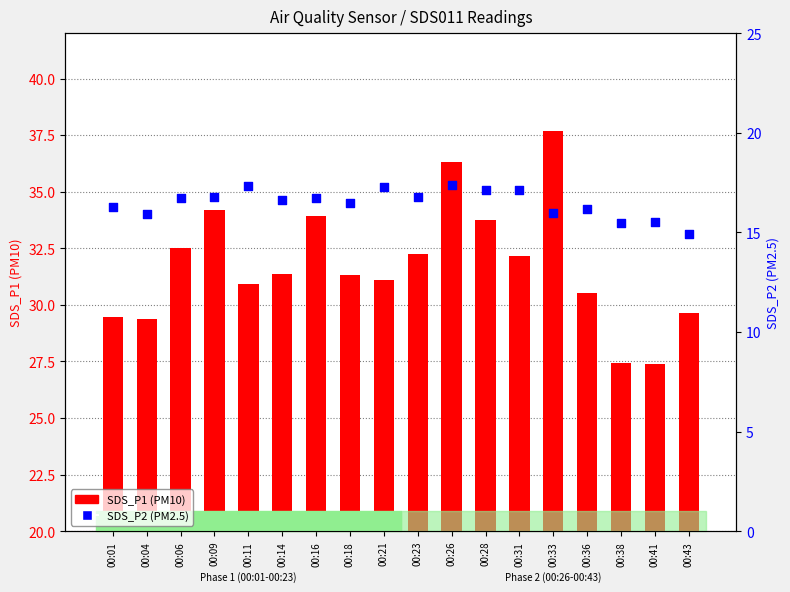

Which series contains the lowest Y value?

SDS_P2 (PM2.5)